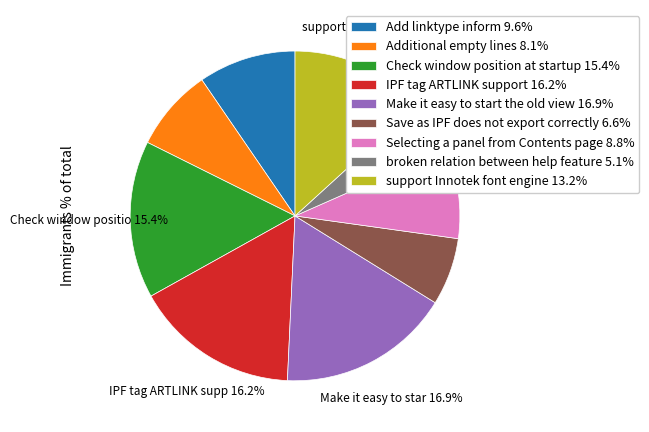

Is there any slice that represents more than half of the pie?

No